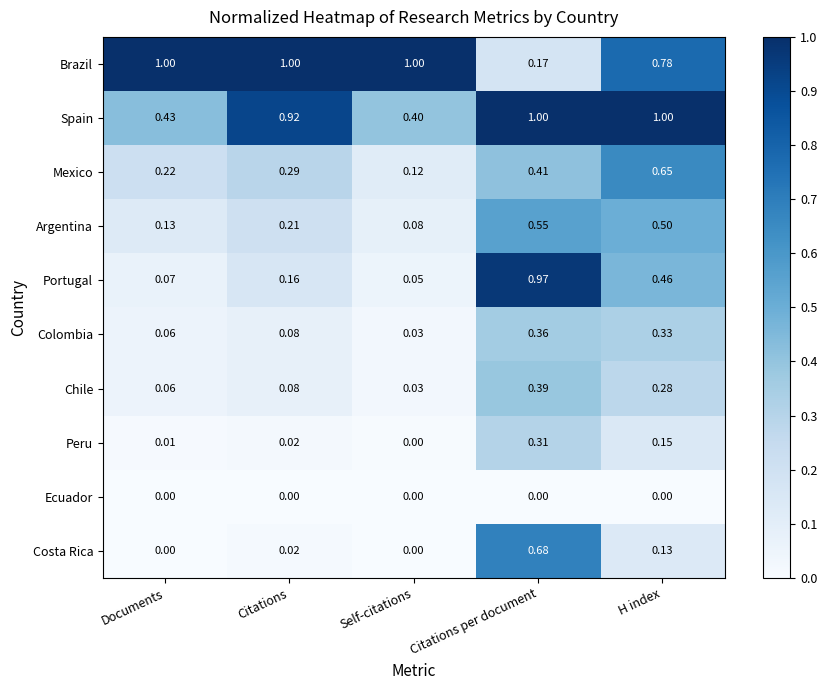

At which category is the sum across all series the highest?

Citations per document